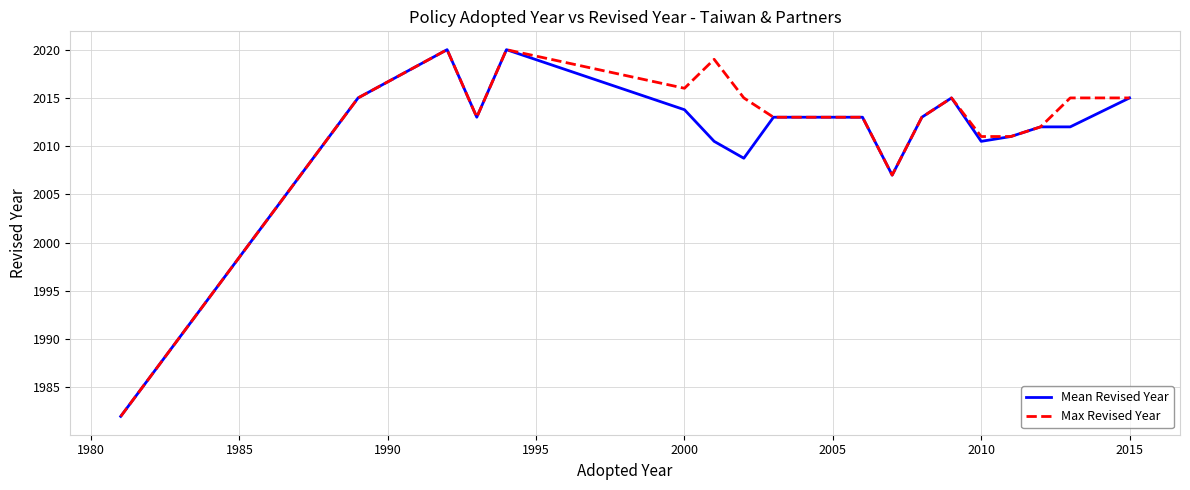

What is the maximum value shown in the chart?

2020.0